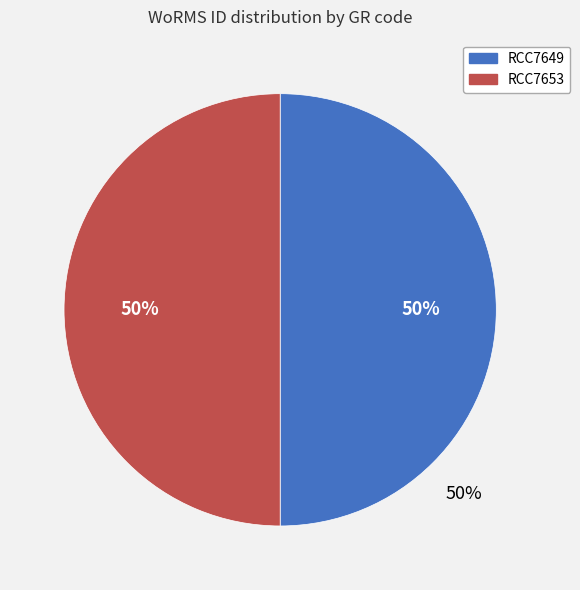

Is the sum of RCC7653 and RCC7649 greater than half?

Yes